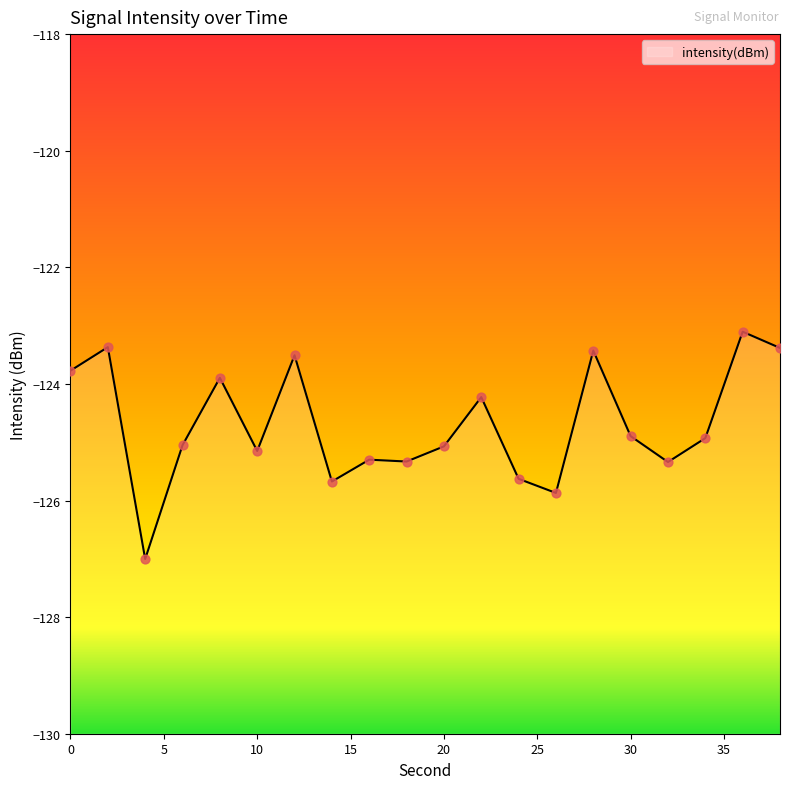

Between 24 and 20, which is larger?

20